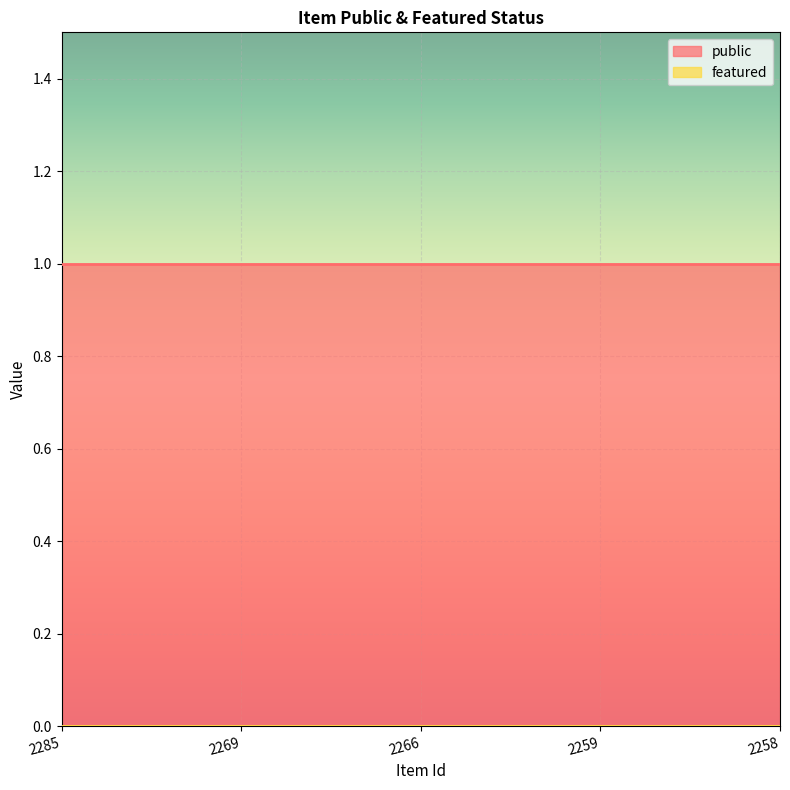

At which label is featured closest to 0?

2285